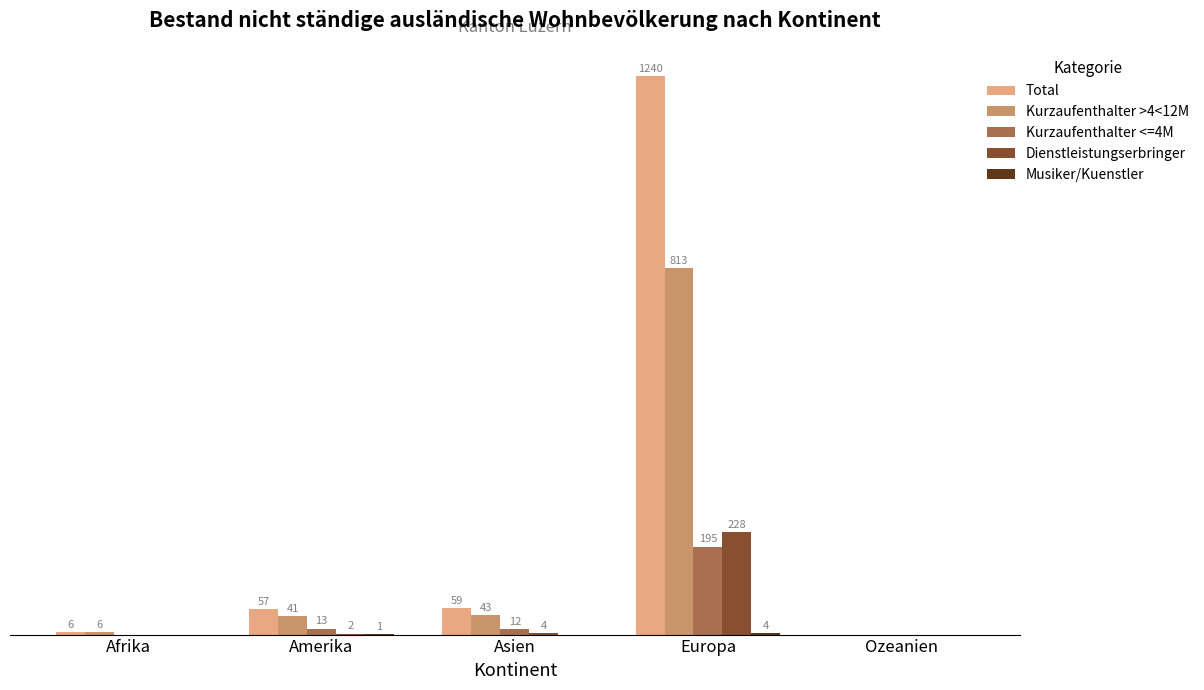

Which series has the largest total across all categories?

Total